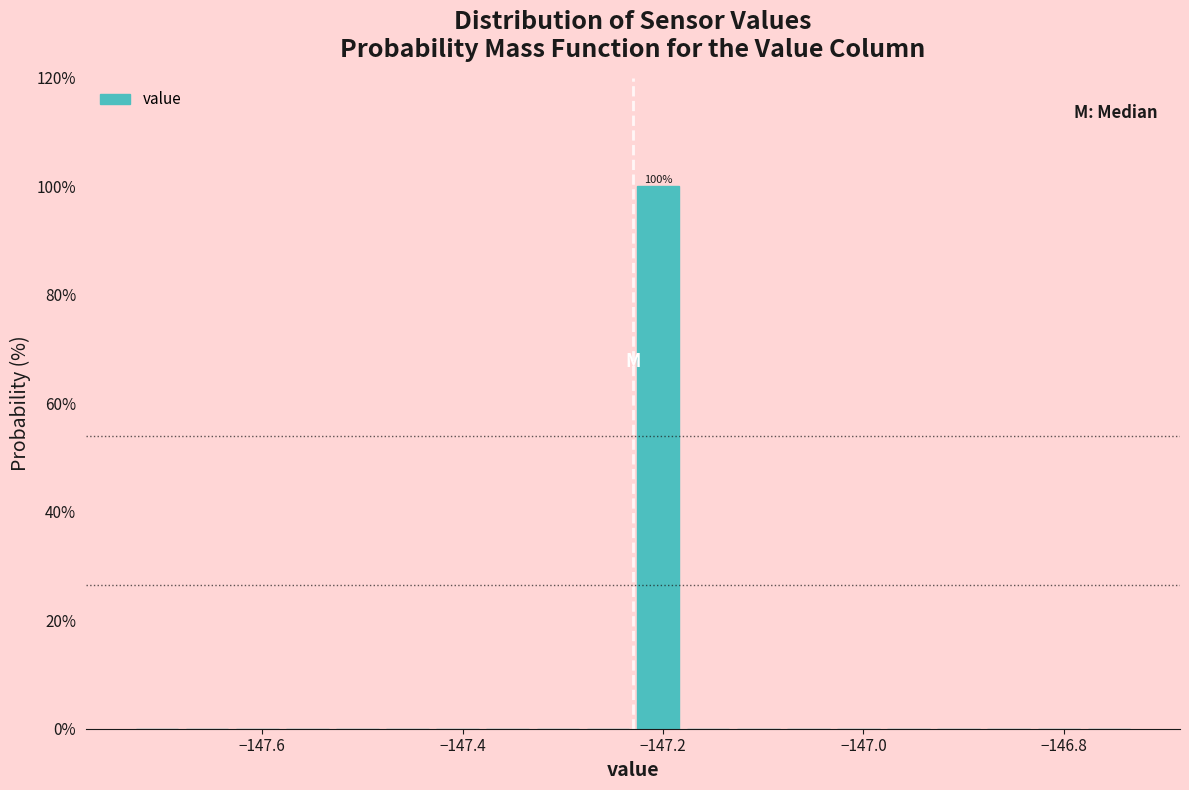

Around what value on the x-axis is the tallest bar? Give the approximate position of its centre, as read against the axis.

-147.20